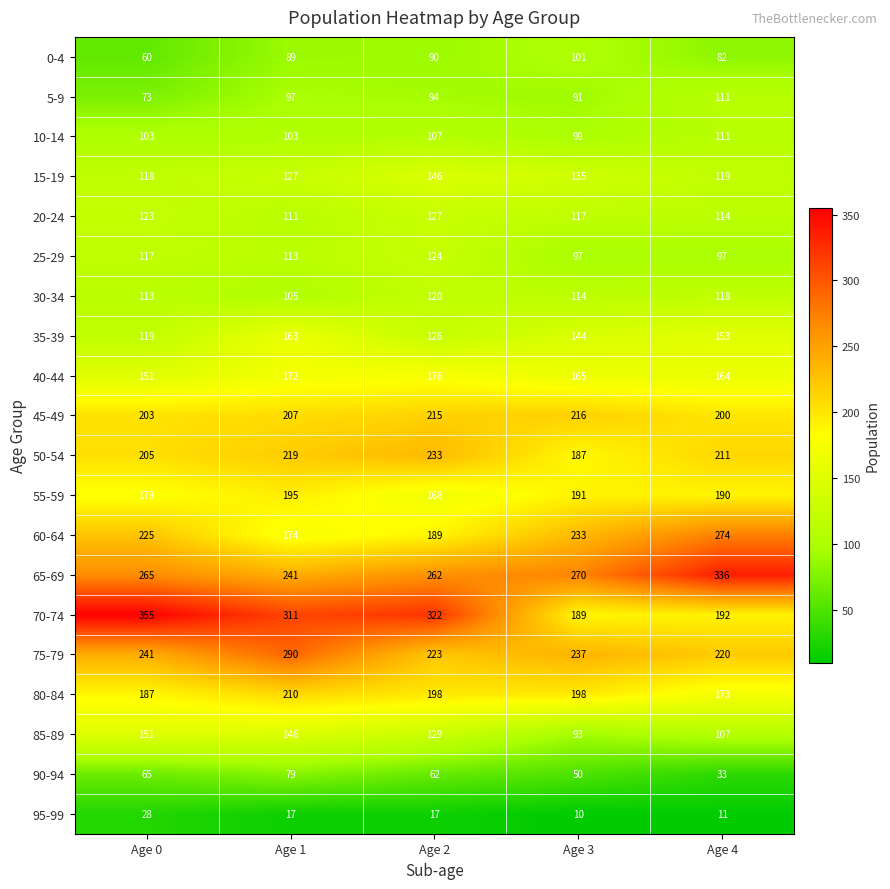

The 30-34 series shows 113 at Age 0. True or false?

True